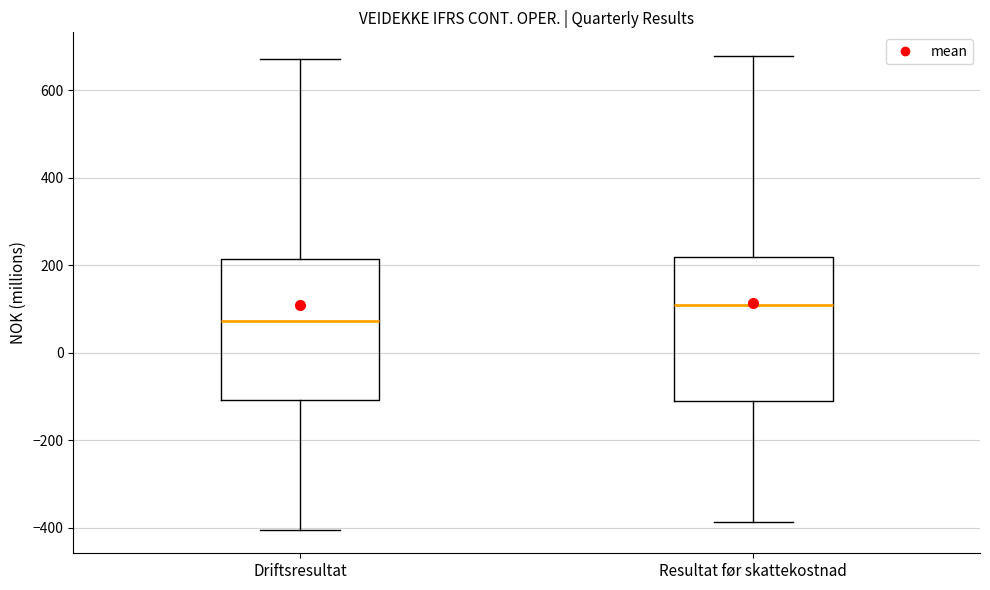

Reading left to right, read every box against the y-axis: the position of its median line, the range the box covers, and the ends of its whiskers. The values are not printed on the chart, so give them approximately, as read against the axis.

Driftsresultat: median 80, box -100 to 220, whiskers -400 to 680
Resultat før skattekostnad: median 100, box -120 to 220, whiskers -380 to 680